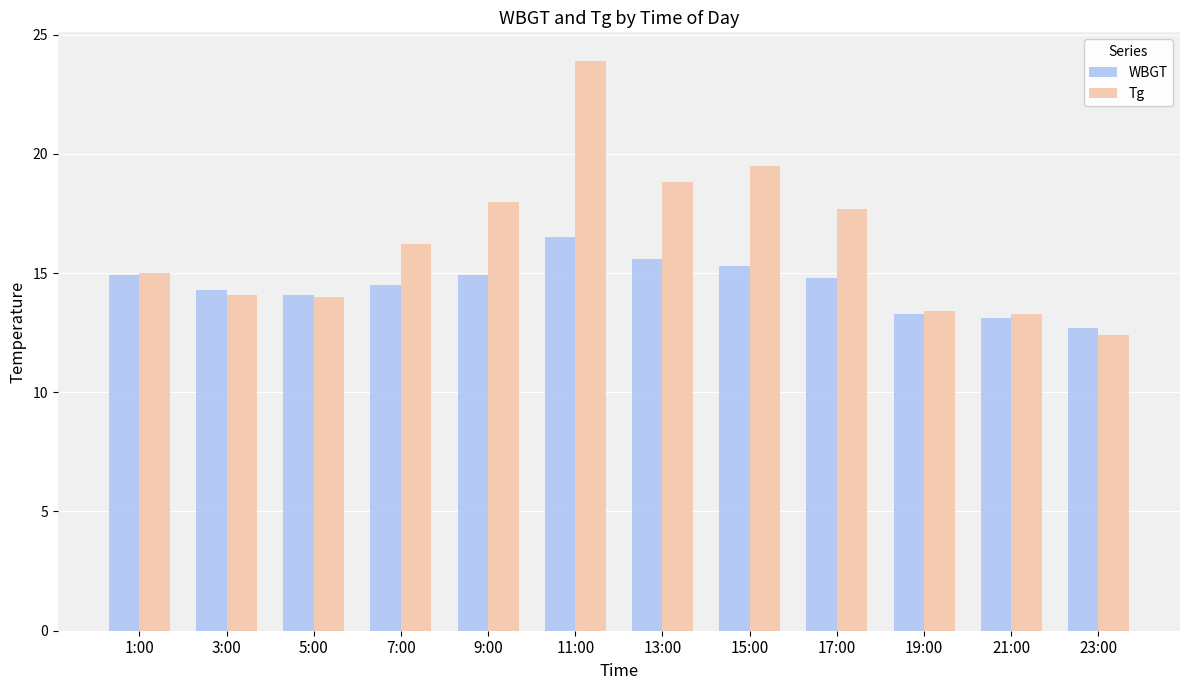

Is it true that Tg equals 16.2 at 7:00?

True